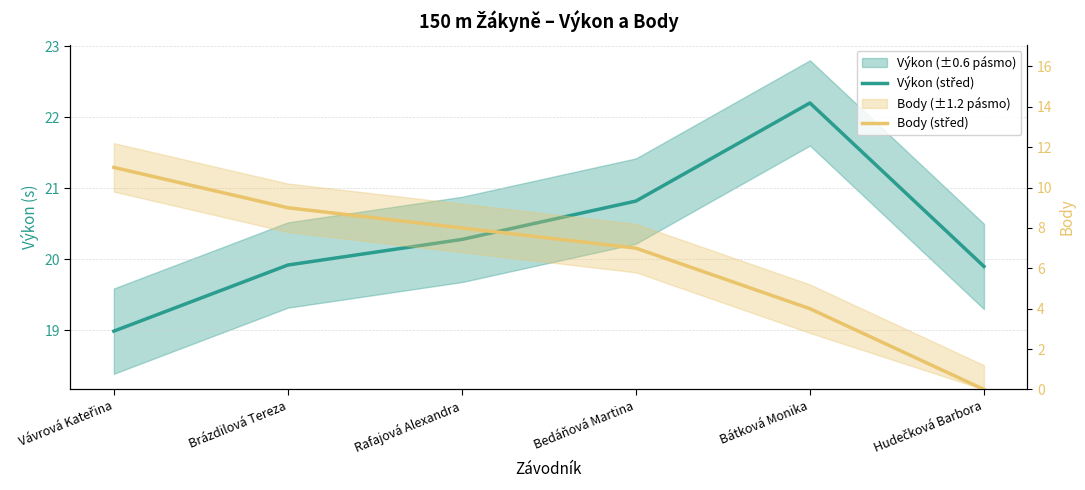

What is the difference between the Výkon (střed) values at Bátková Monika and Bedáňová Martina?

1.4